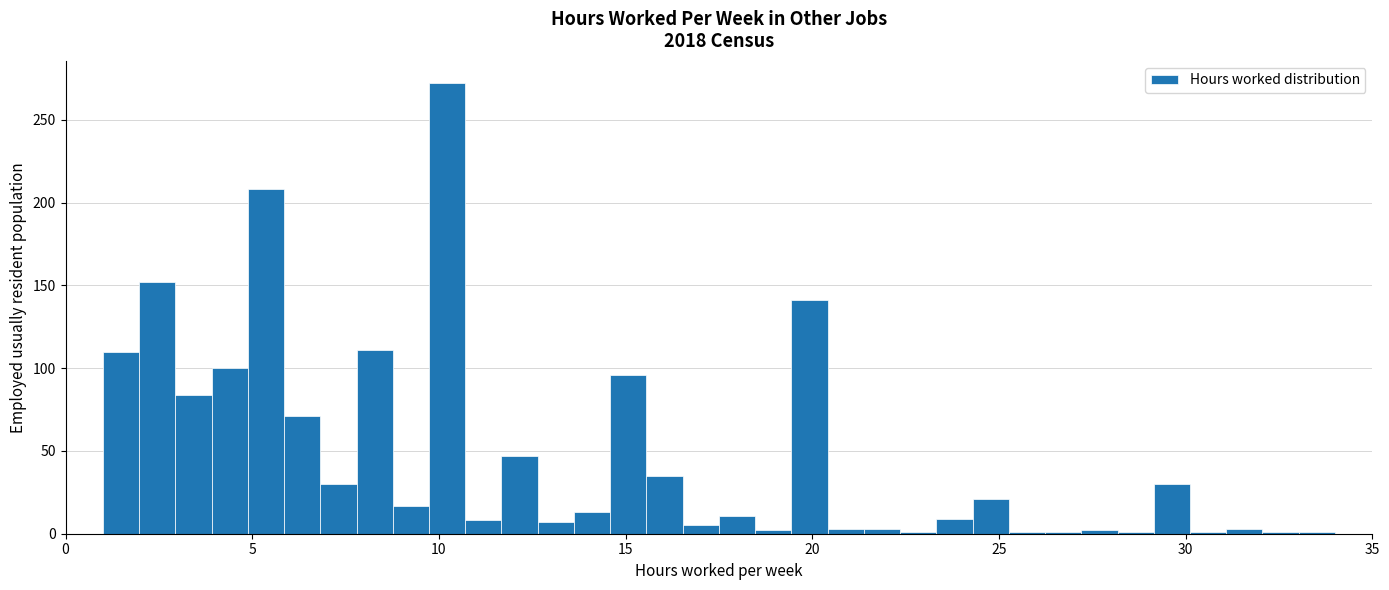

Around what value on the x-axis is the tallest bar? Give the approximate position of its centre, as read against the axis.

10.0